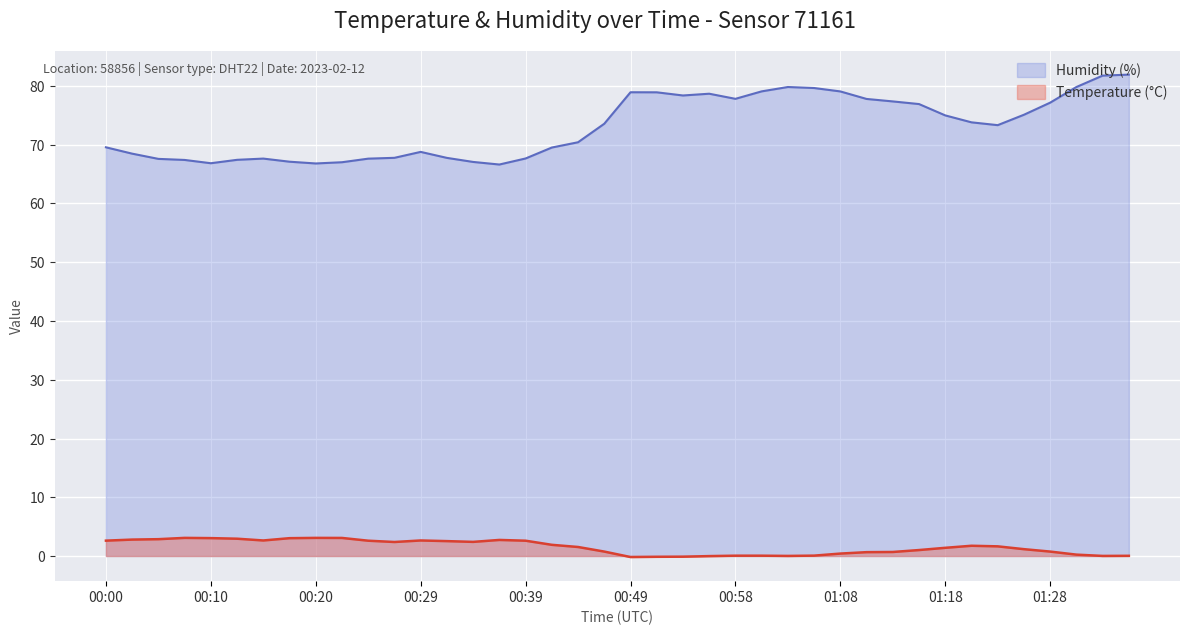

Which category has the lowest value across all series?

00:49